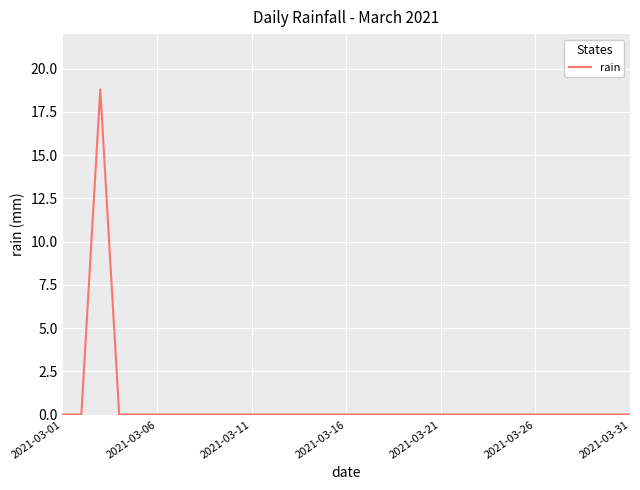

Is this an area chart (filled region under the line)?

No